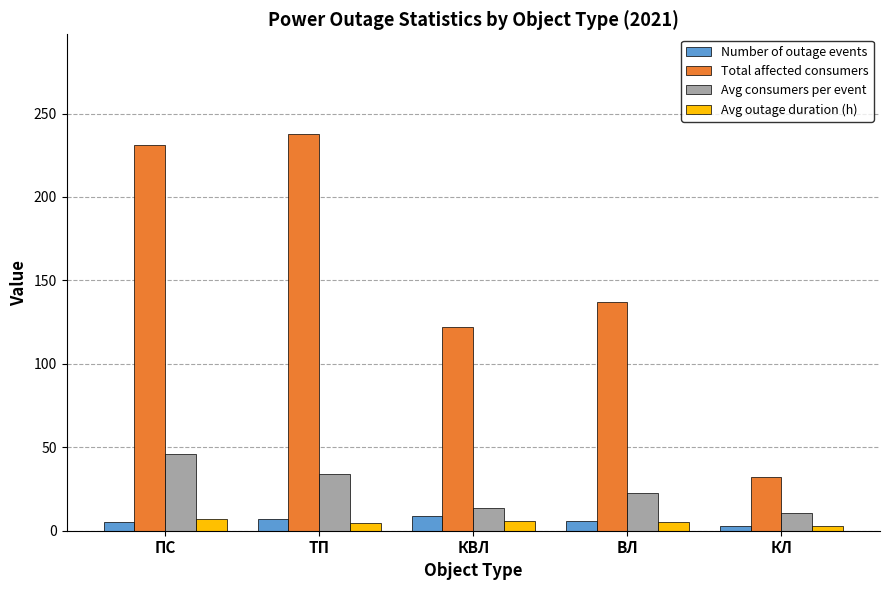

What is the value of the Avg outage duration (h) bar at the 4th from the left?

5.5